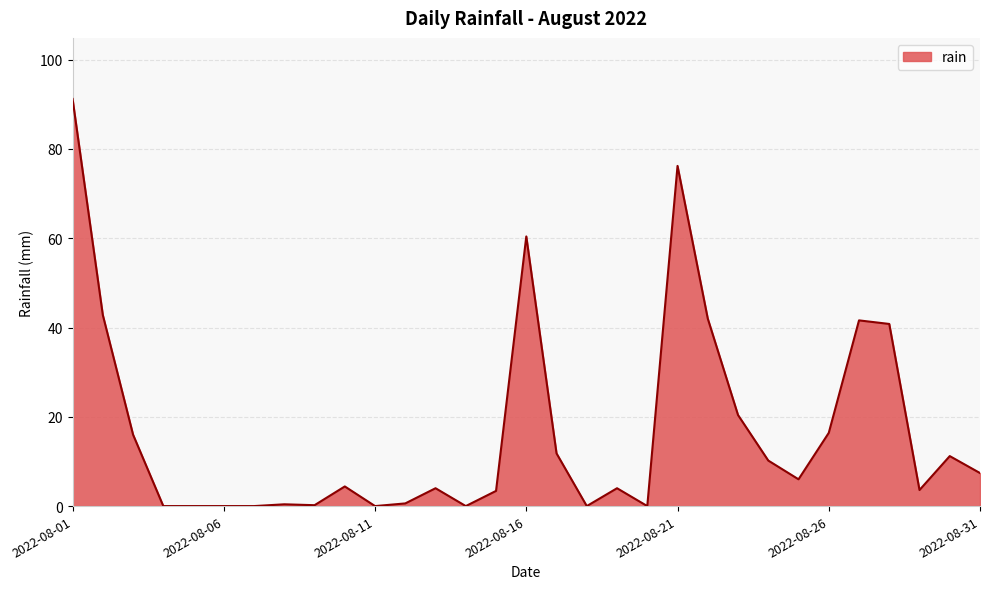

What is the greatest value displayed?

91.2